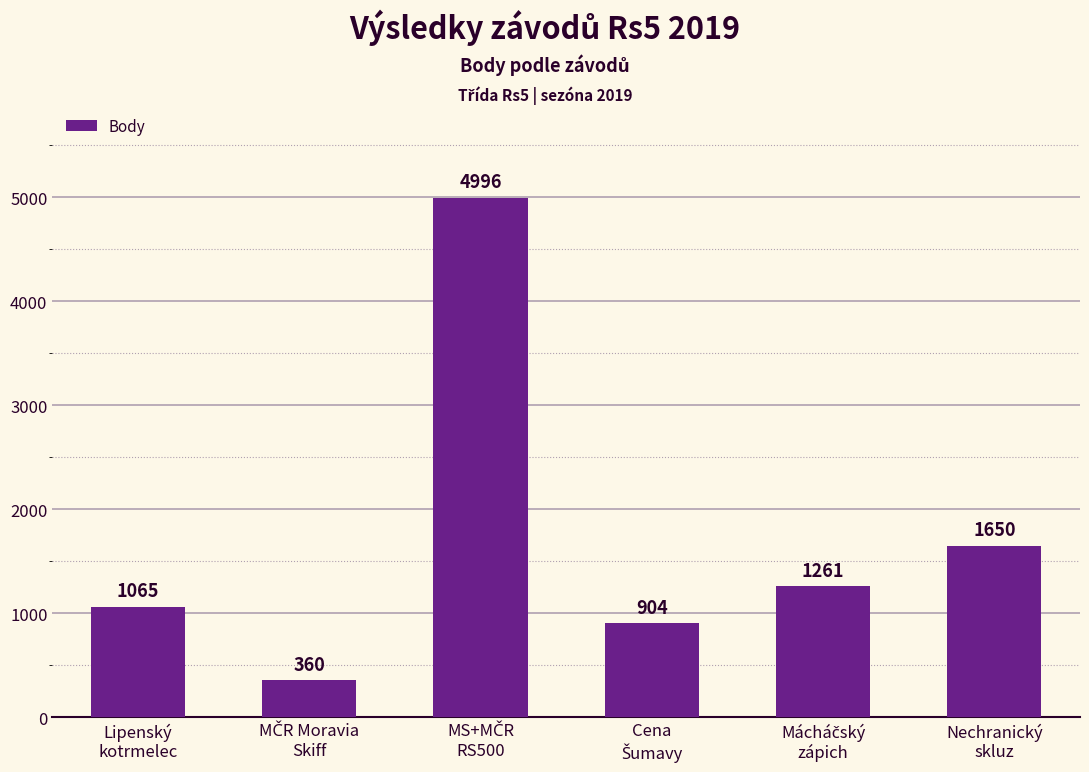

What is the difference between the second highest and minimum values?

1290